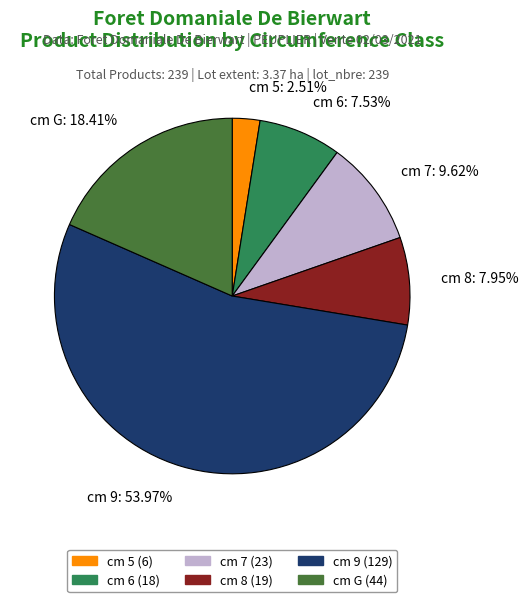

Do cm 7: 9.62% and cm 9: 53.97% together represent more than half of the pie?

Yes